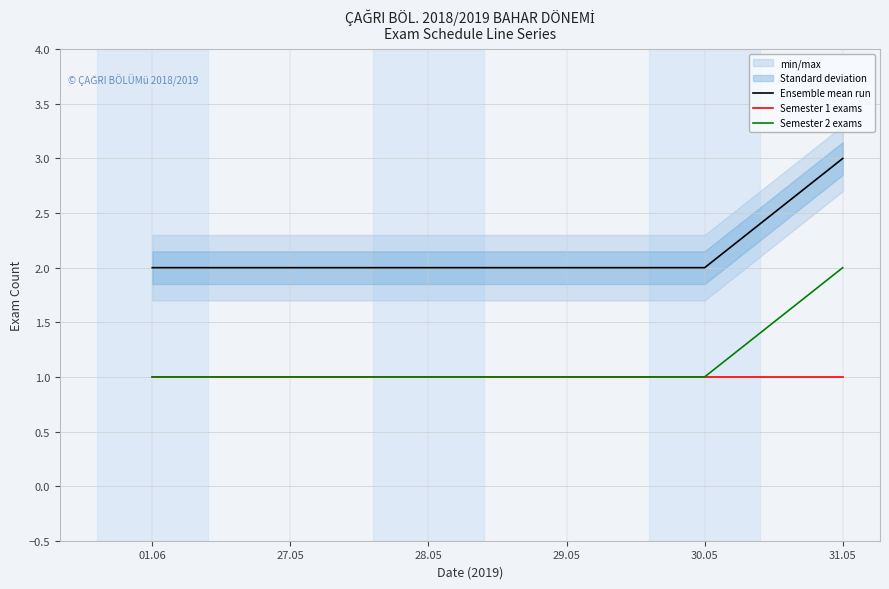

Which has a higher value, 30.05 or 28.05?

30.05